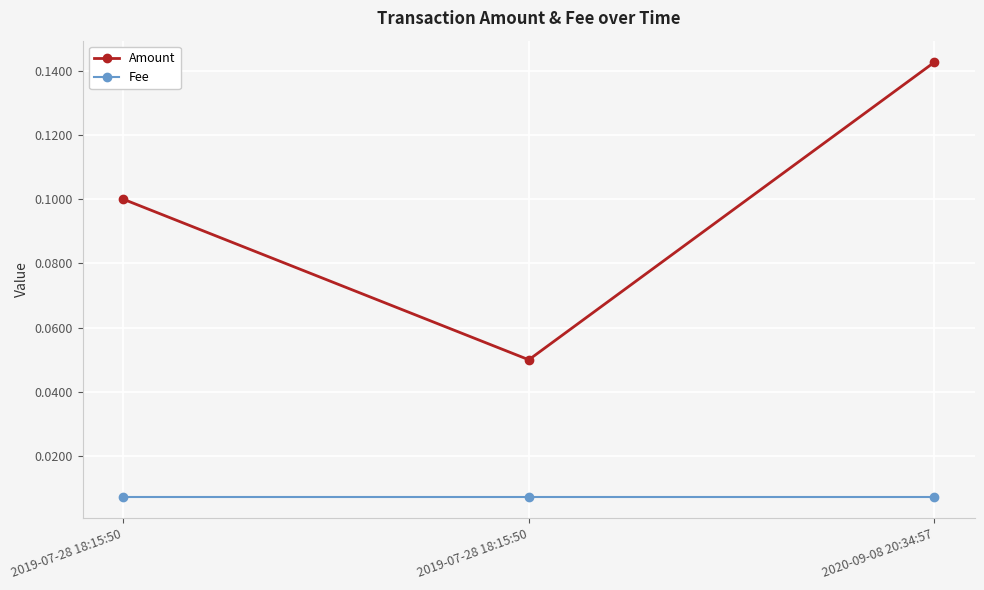

At which category is the sum across all series the highest?

2020-09-08 20:34:57